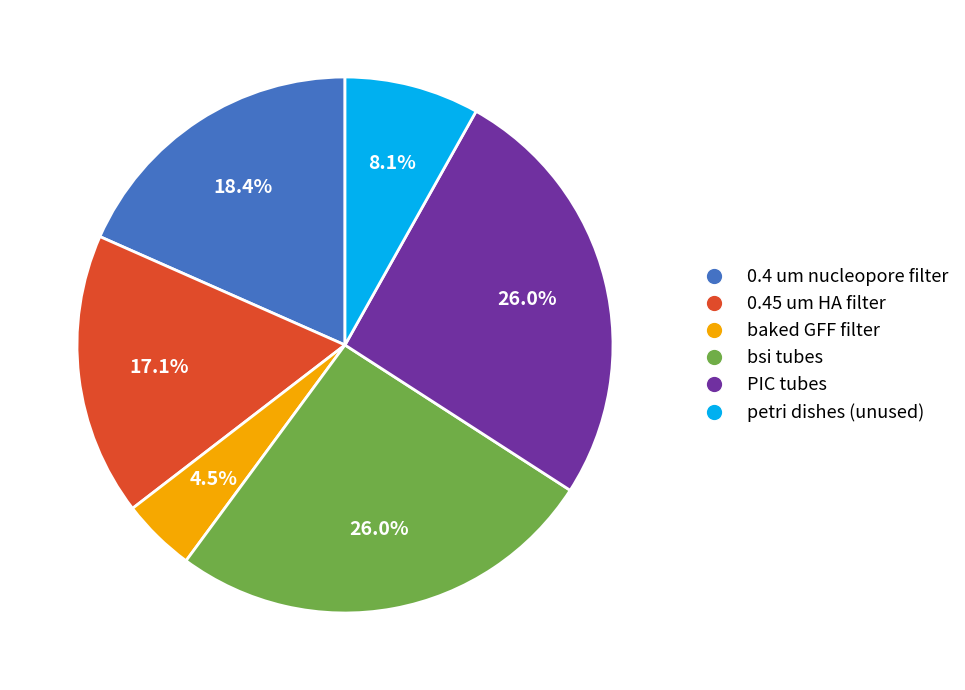

Which has a higher value, 0.4 um nucleopore filter or petri dishes (unused)?

0.4 um nucleopore filter